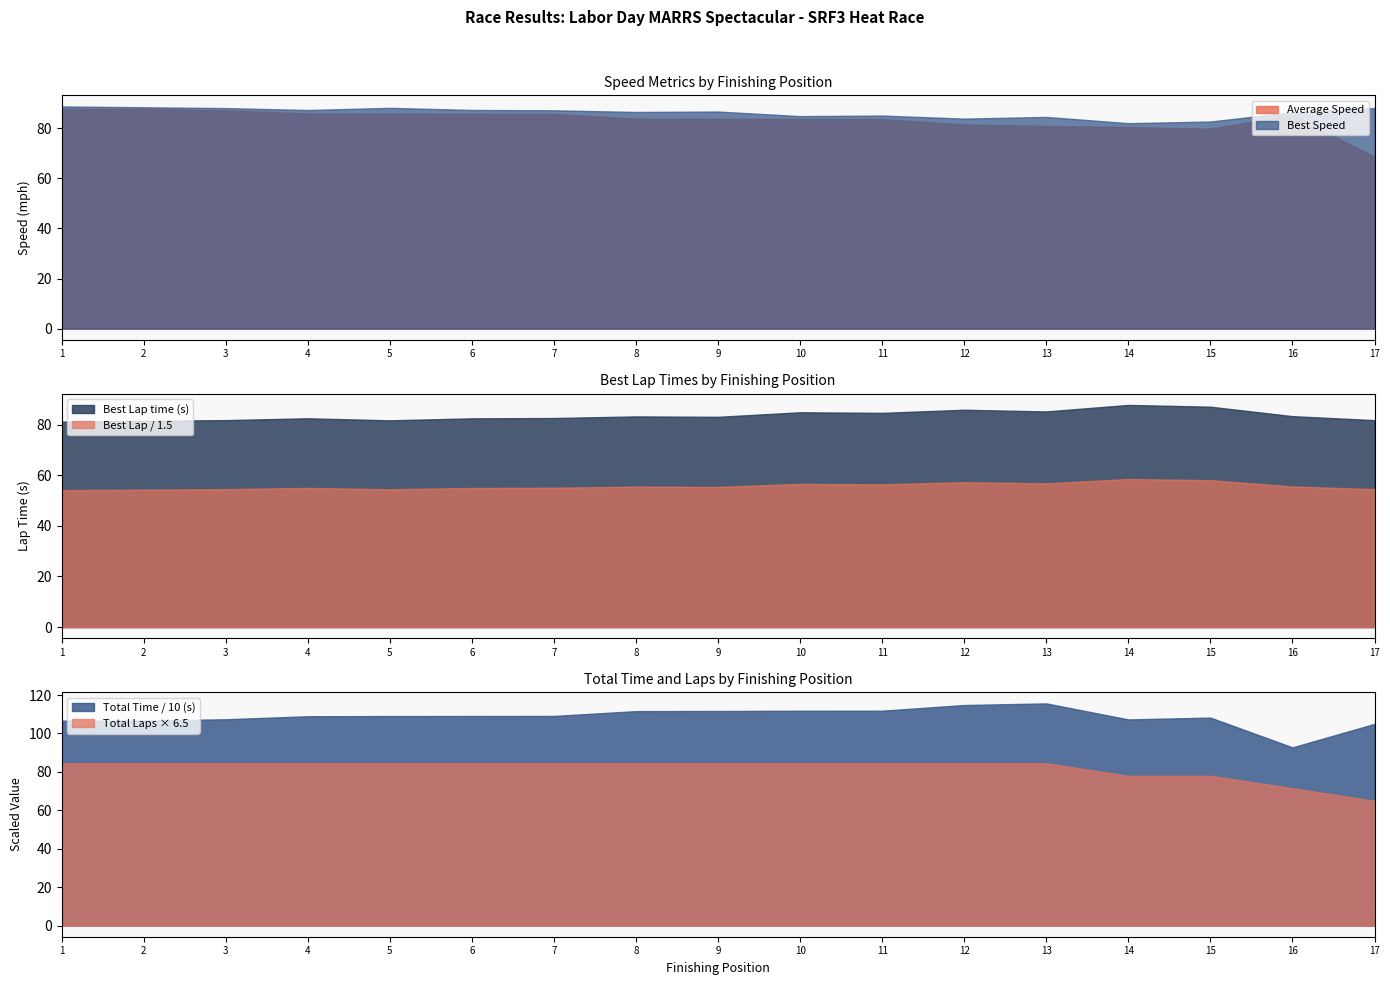

Is it true that Best Speed equals 34.6 at 10?

False